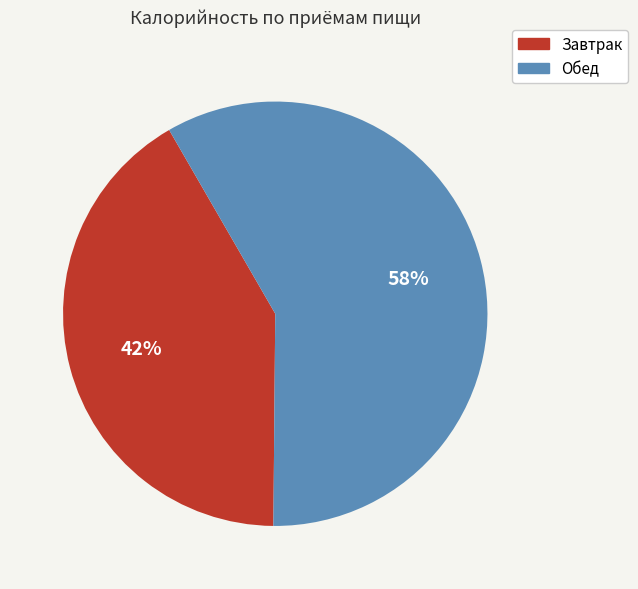

Combined, do Обед and Завтрак account for over 50%?

Yes